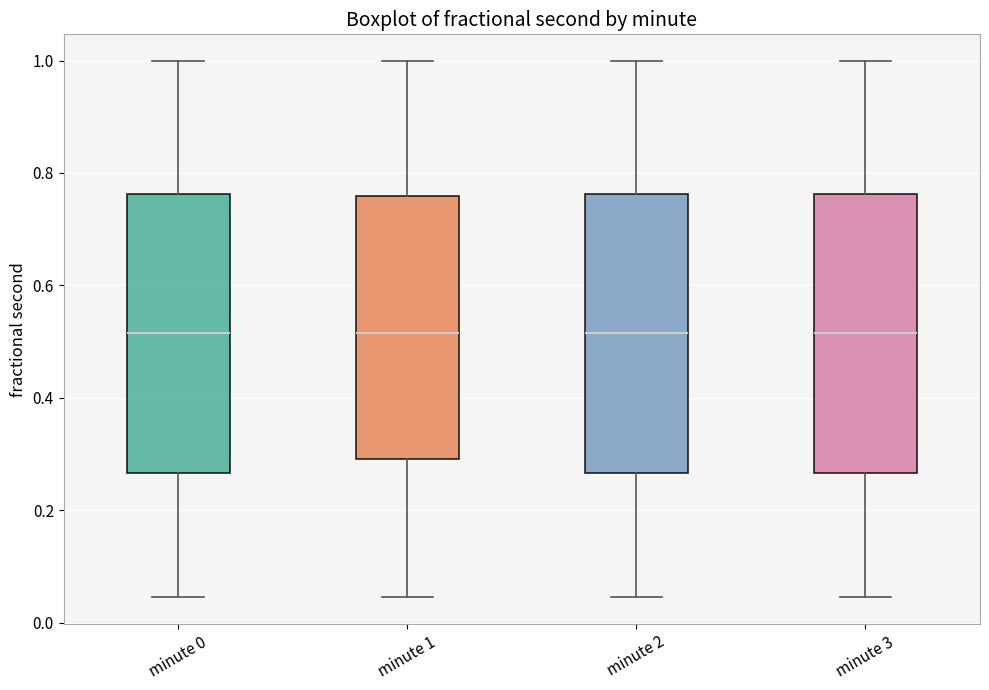

Where does the upper whisker of the box for minute 0 end on the y-axis? The values are not printed on the chart, so give them approximately, as read against the axis.

1.00